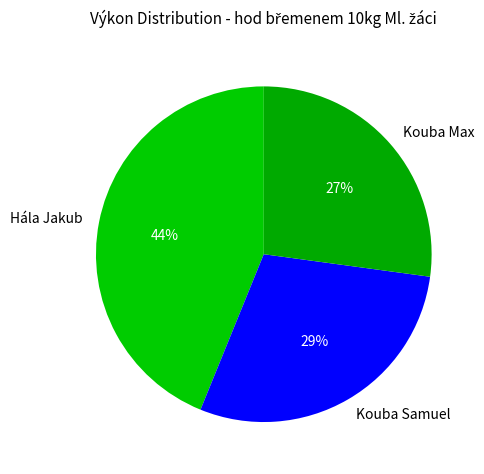

Does any single category account for the majority?

No